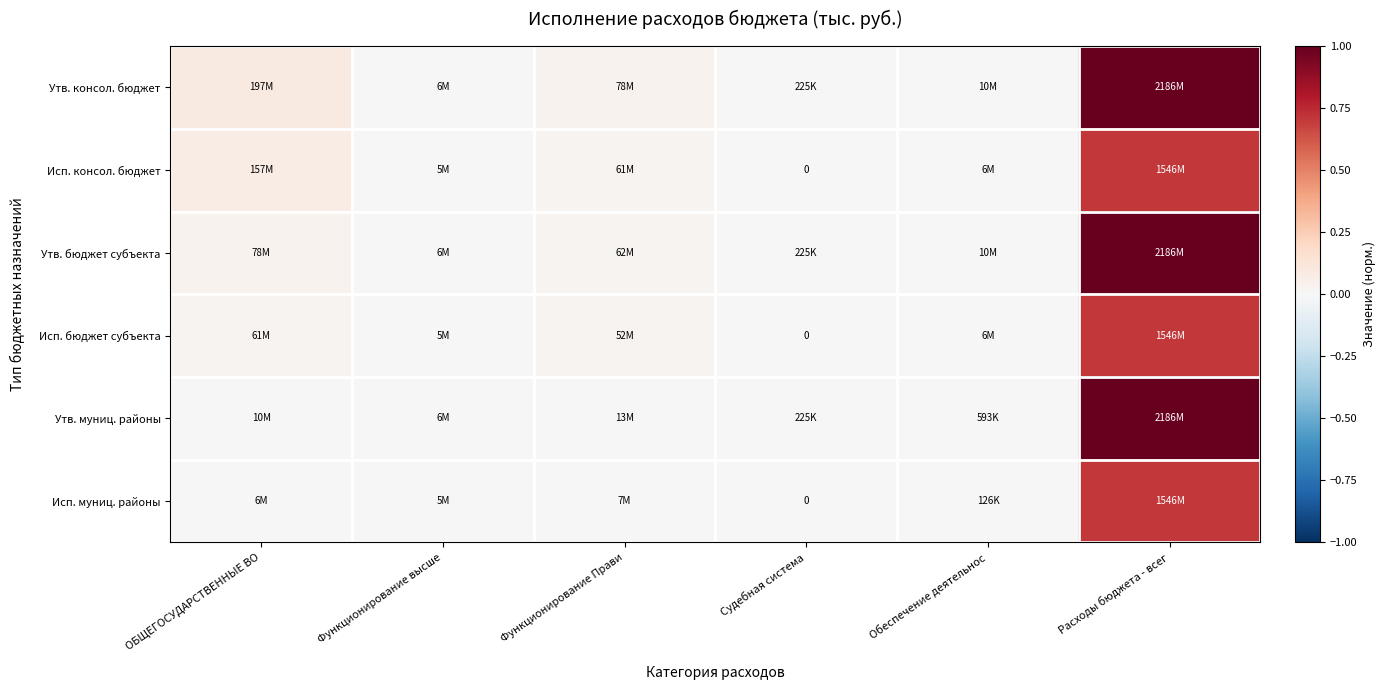

At how many categories does at least one series exceed 0?

6